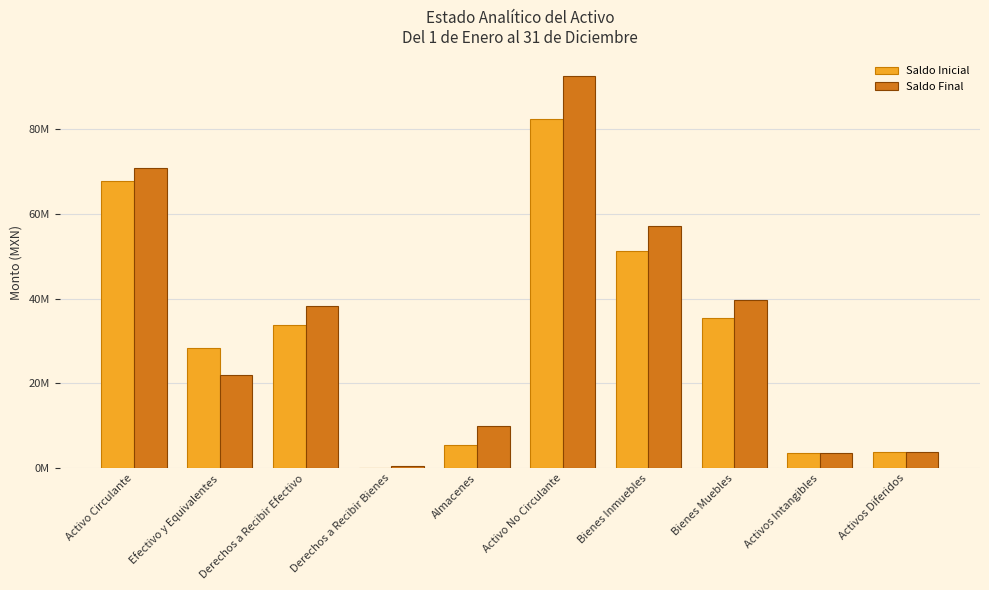

Reading right to left, extract all data points from this chart.

Saldo Inicial: 3744266.7	3516386.9	35524897.6	51221122.3	82438993.6	5426954.4	116481.7	33886355.2	28338565.4	67768356.7
Saldo Final: 3744266.7	3516386.9	39634530.2	57191994.6	92519498.5	9945629.0	441241.1	38388289.9	21988440.2	70763600.2